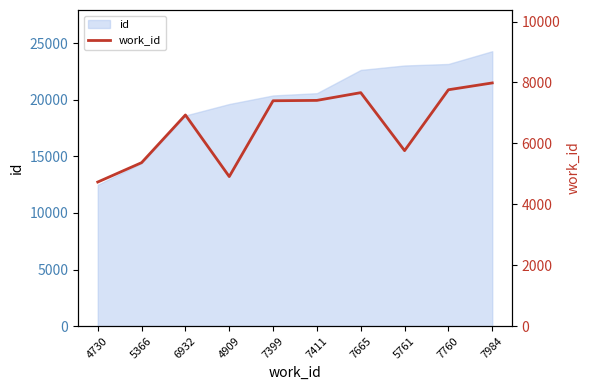

Which label corresponds to the largest value in the chart?

7984